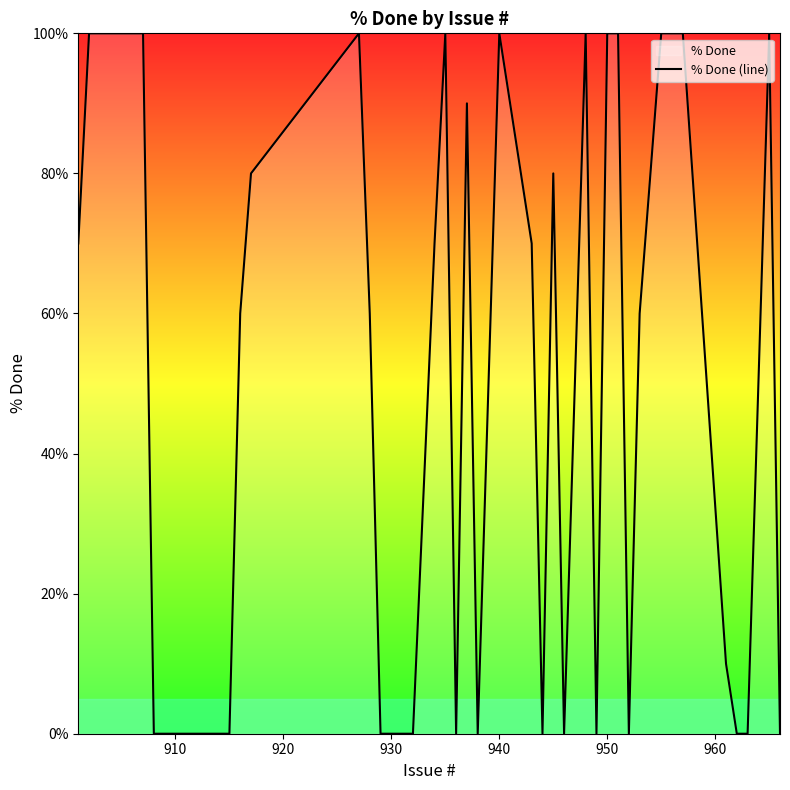

What is the greatest value displayed?

100